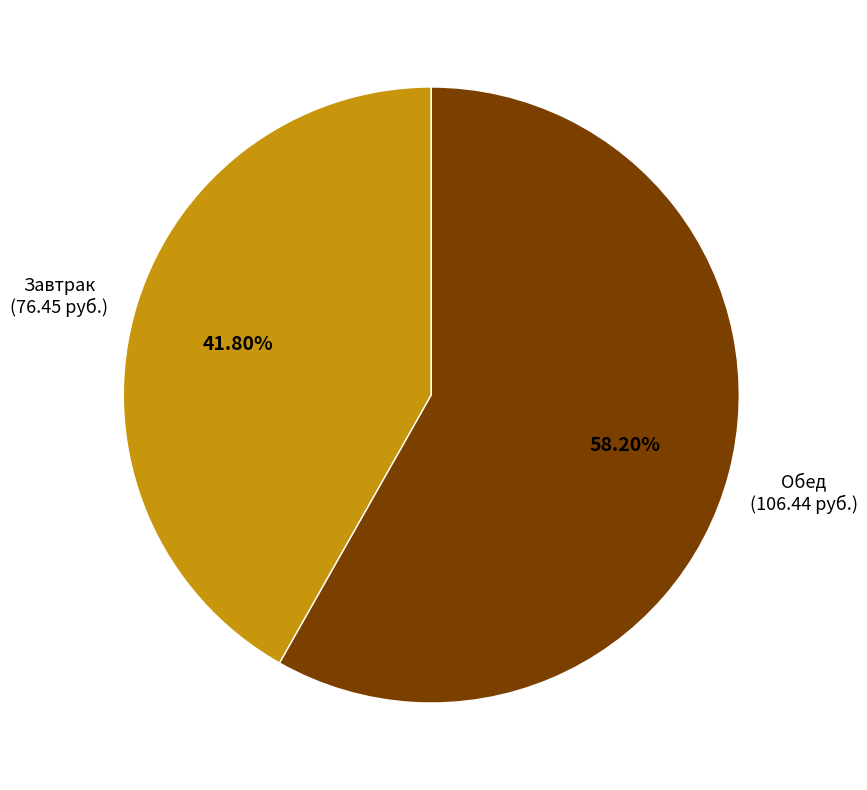

How many segments does this pie chart have?

2